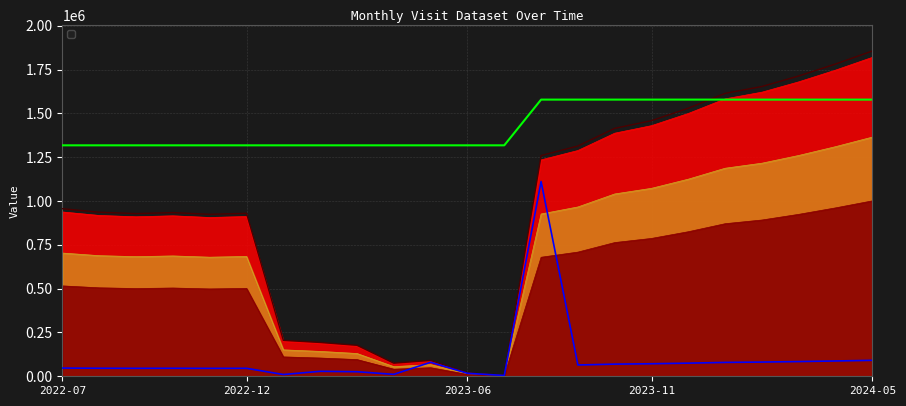

What is the change in value from 2023-10 to 2024-03?

+293017